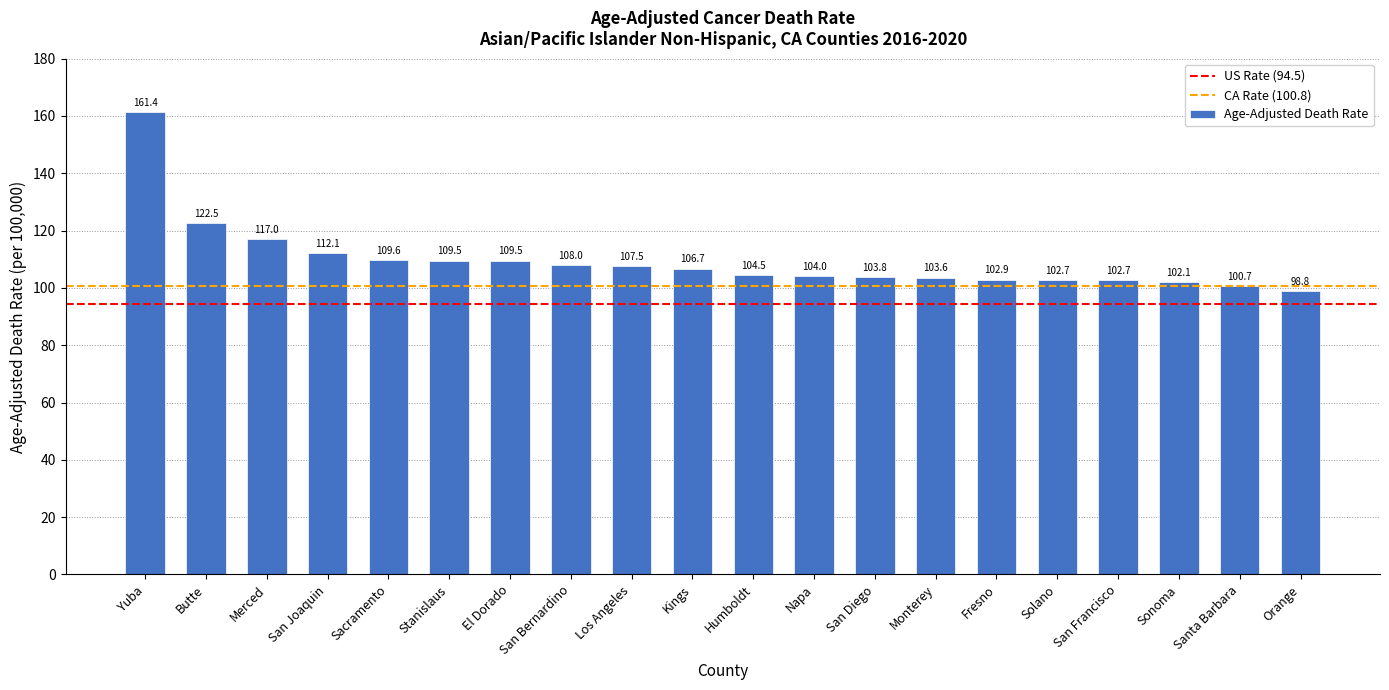

At which label does the data first exceed 106?

Yuba